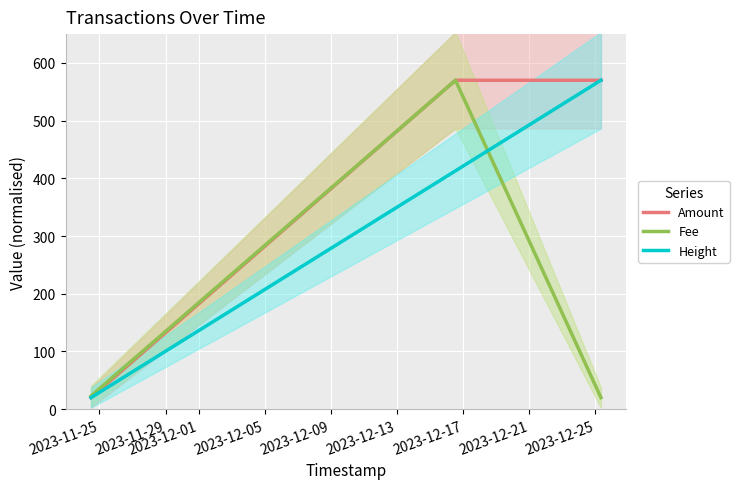

What is the minimum value for Amount?

20.0